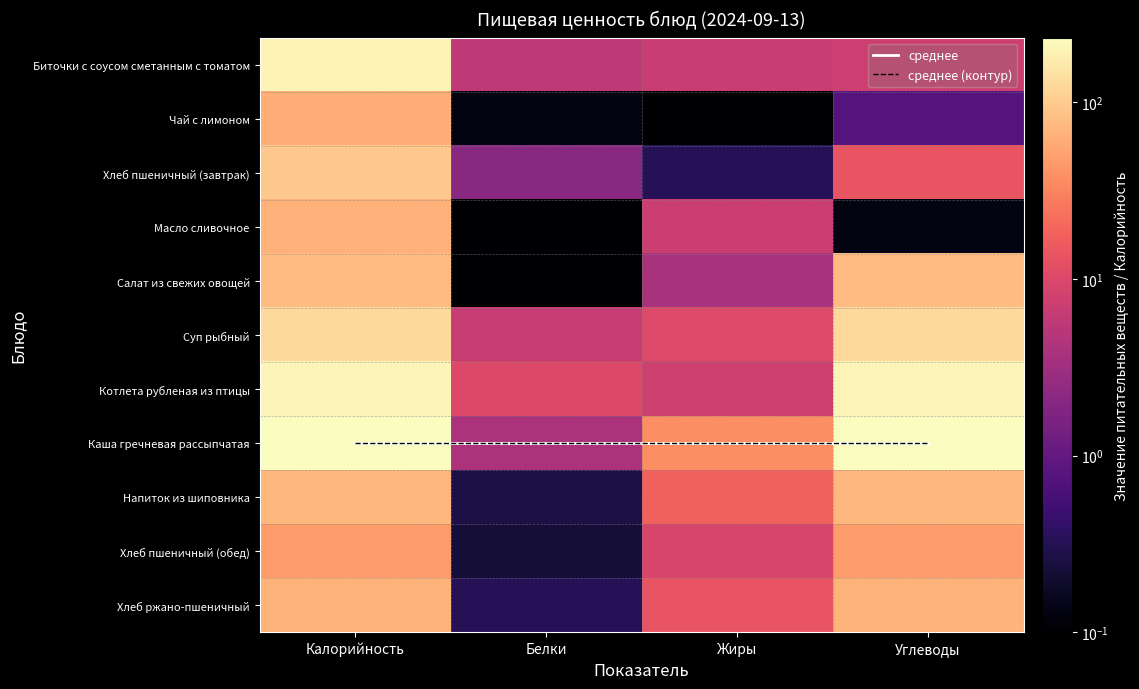

What value does the Биточки с соусом сметанным с томатом series have at Белки?

5.8